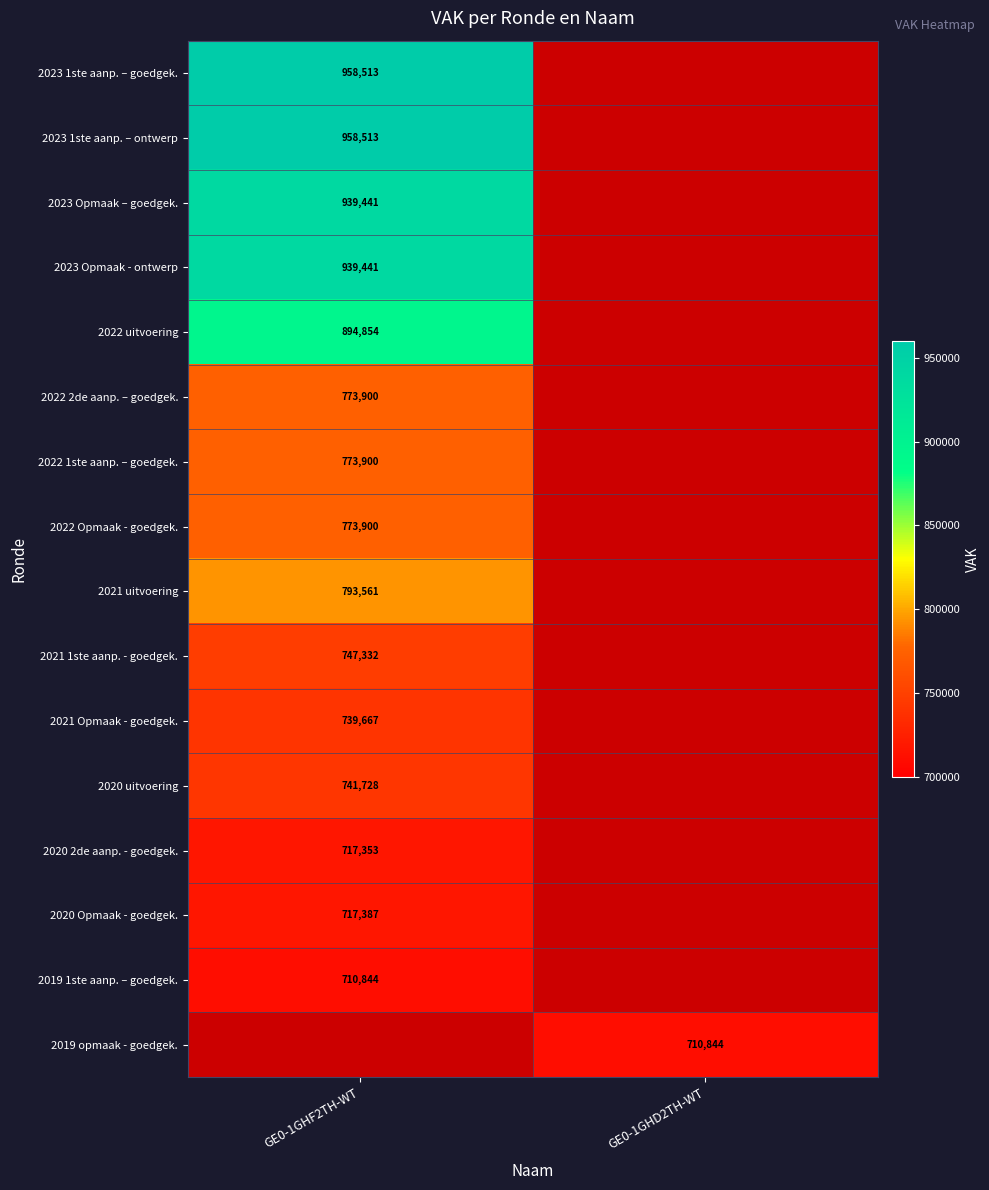

True or false: 2023 1ste aanp. – goedgek. has a value of 567593 at GE0-1GHF2TH-WT.

False